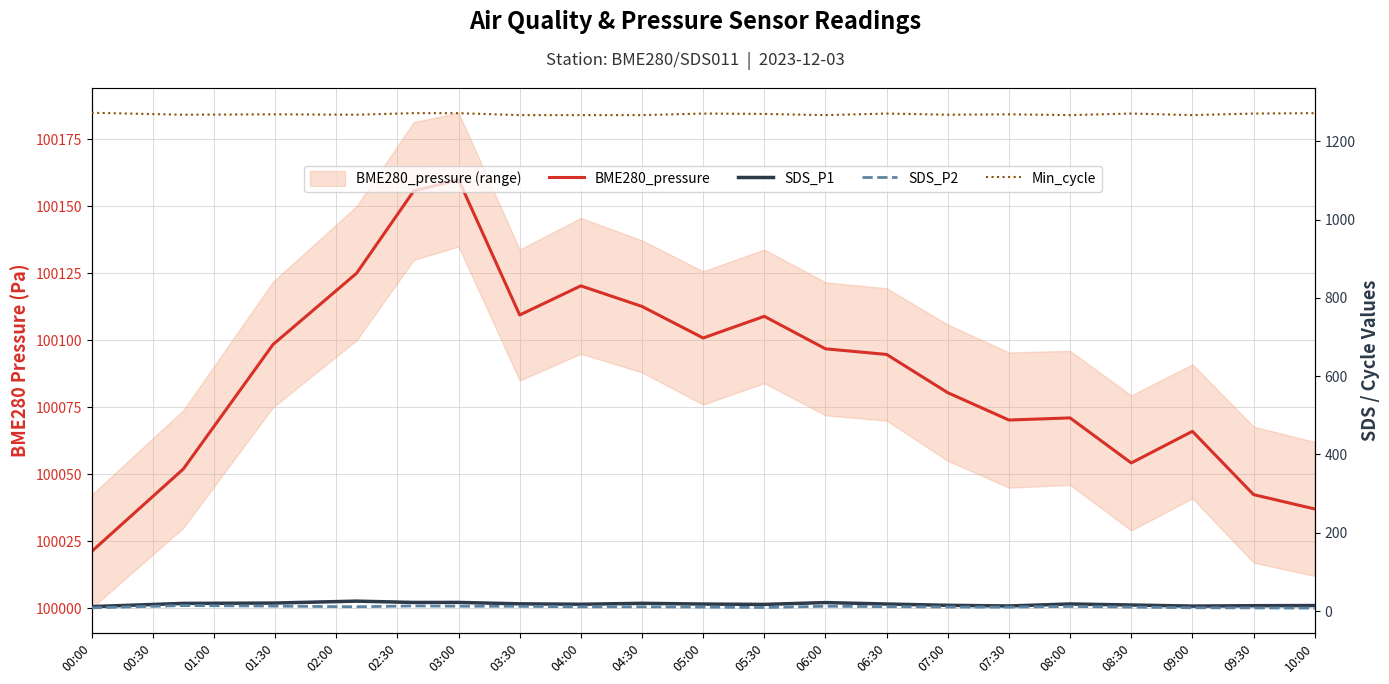

What is the difference between the maximum and minimum values in the Min_cycle series?

6.0